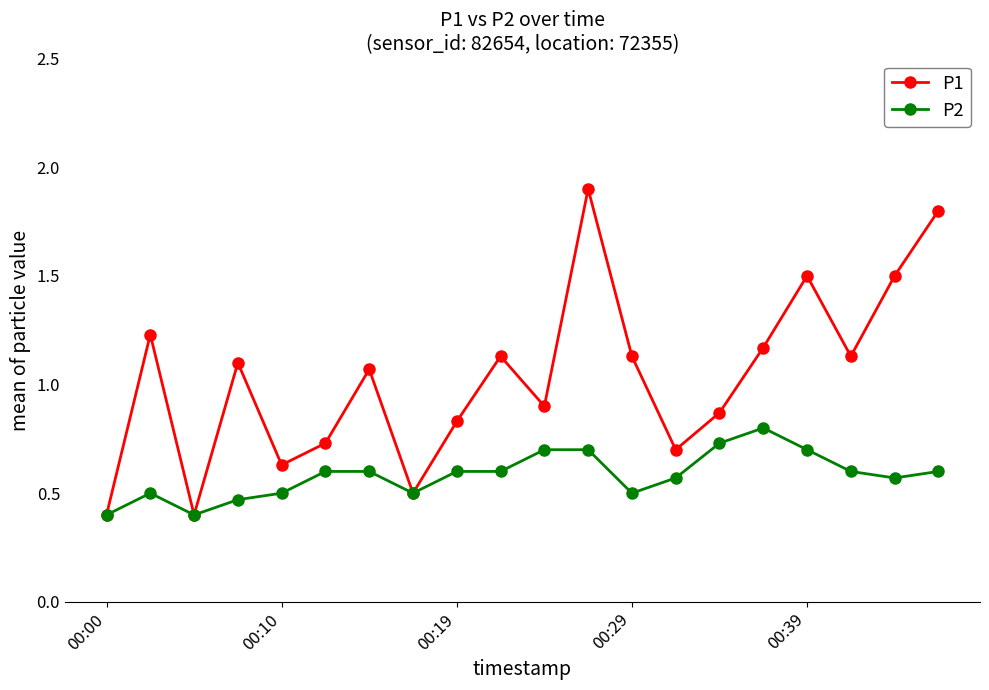

Which series has the largest total across all categories?

P1